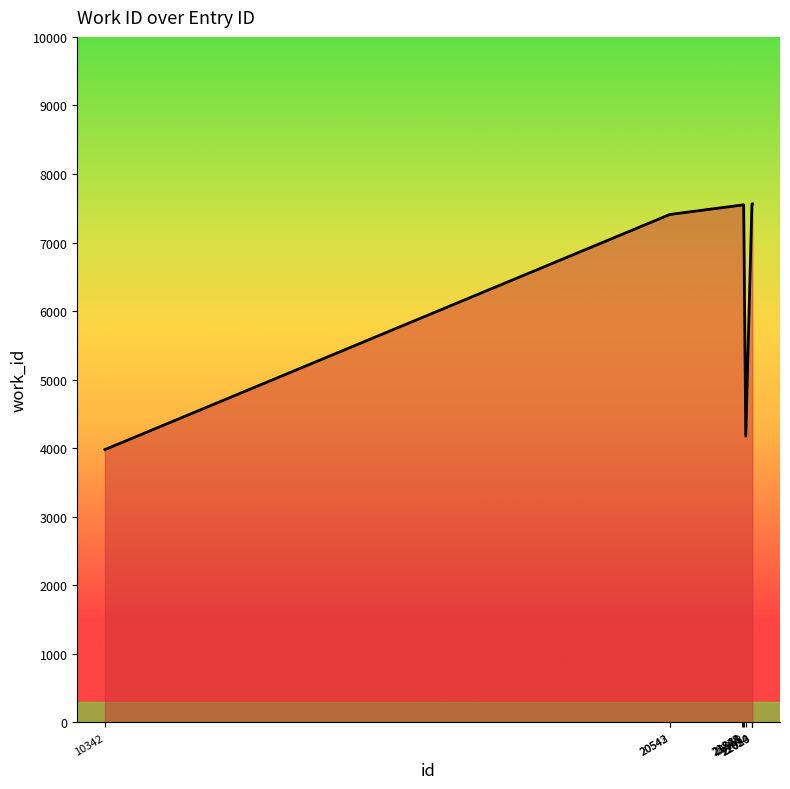

What is the greatest value displayed?

7565